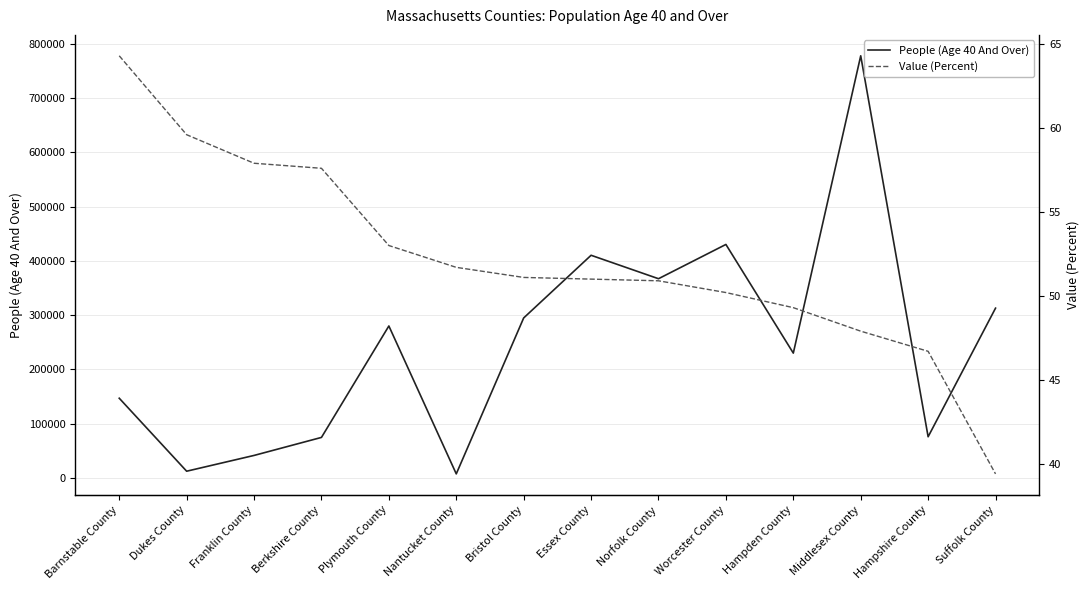

Is this an area chart (filled region under the line)?

No